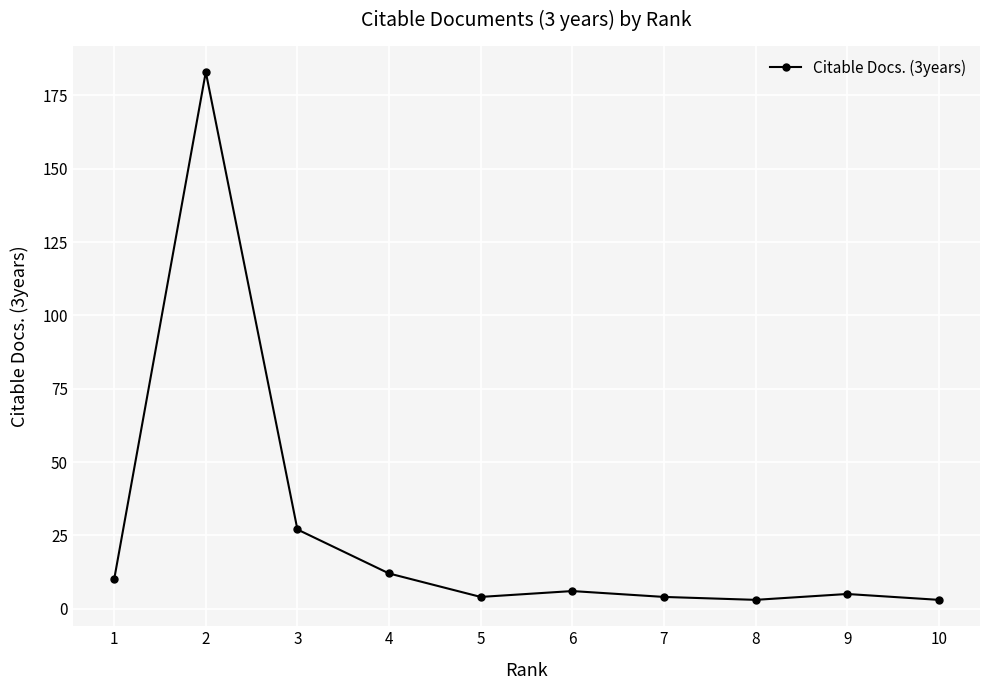

What is the difference between the maximum and minimum values?

180